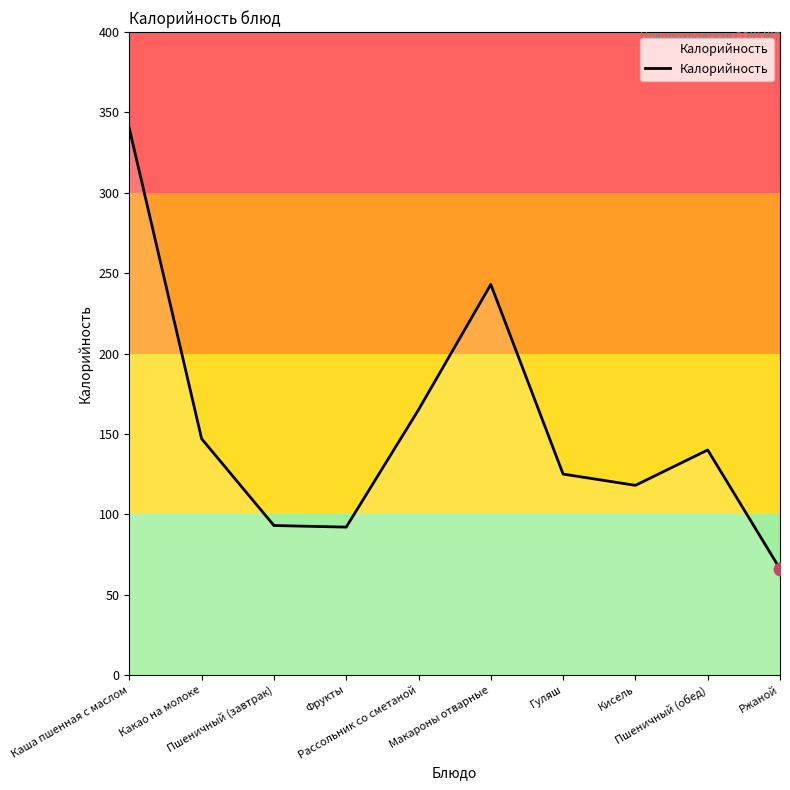

Which has a higher value, Ржаной or Фрукты?

Фрукты